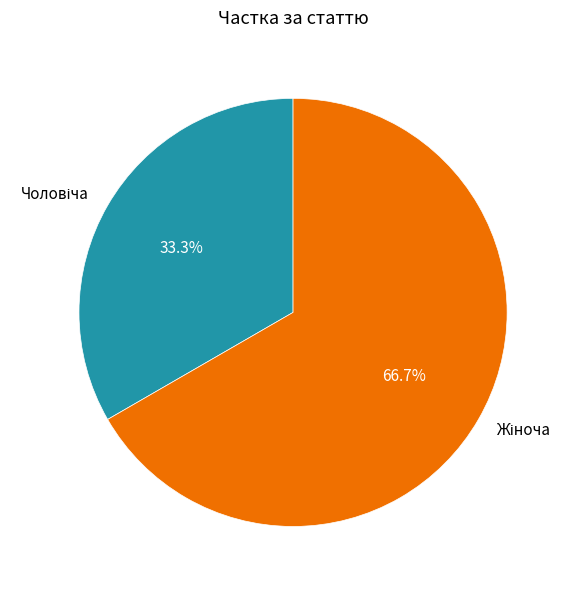

Does any single category account for the majority?

Yes